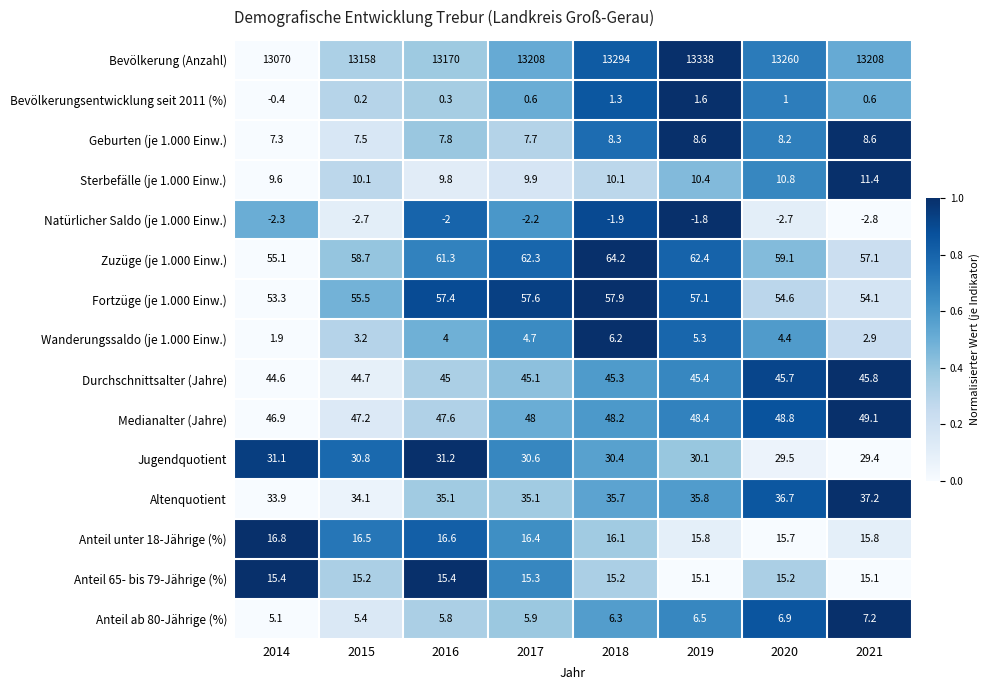

How many series are shown in this chart?

15